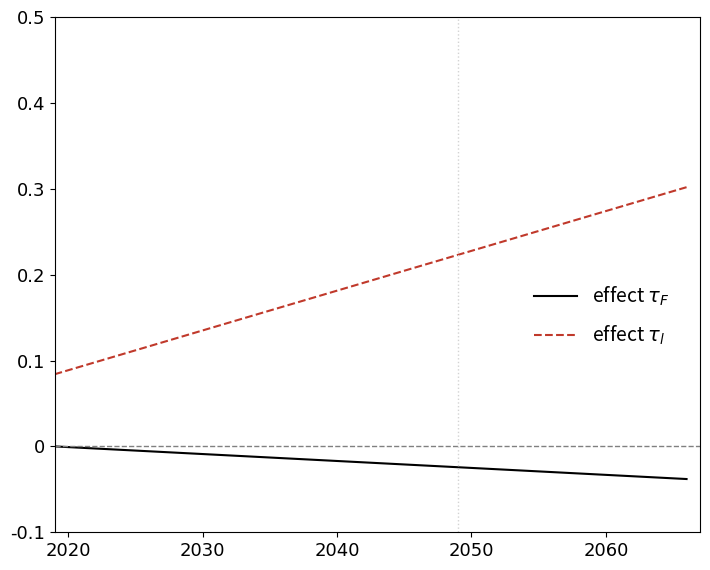

Where is effect $\tau_F$ nearest to the value 0?

2020